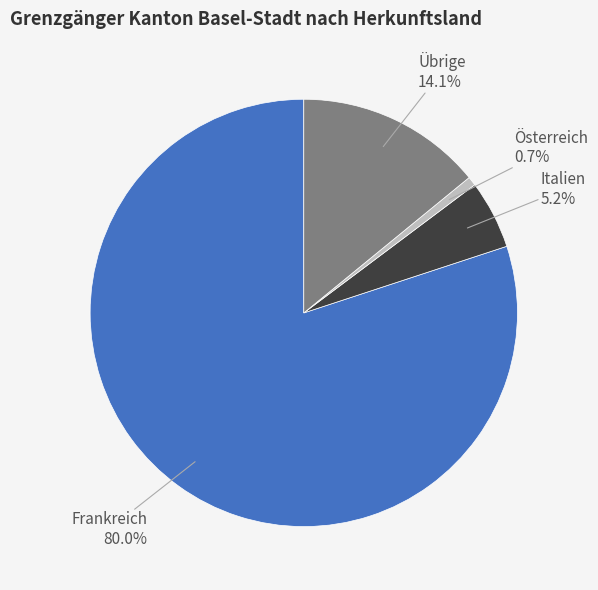

Does any single category account for the majority?

Yes